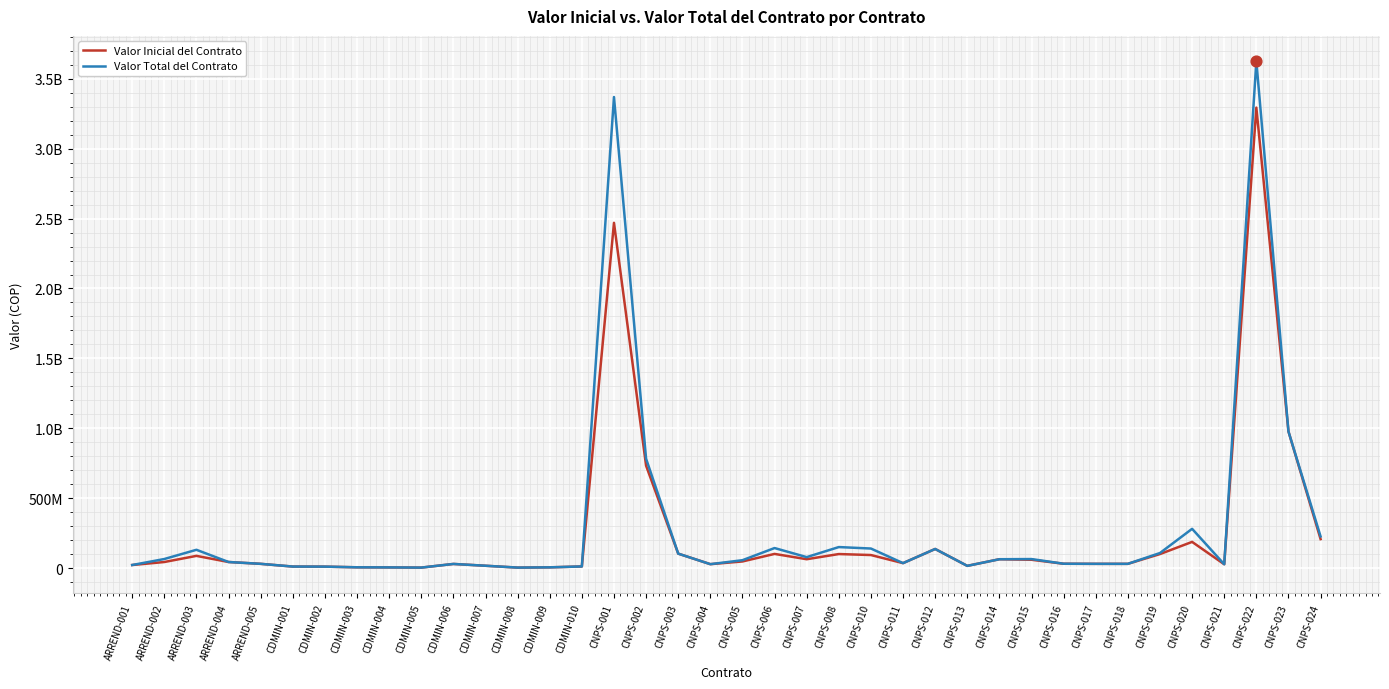

Is the value of Valor Inicial del Contrato at CNPS-011 greater than the value of Valor Total del Contrato at CDMIN-005?

Yes